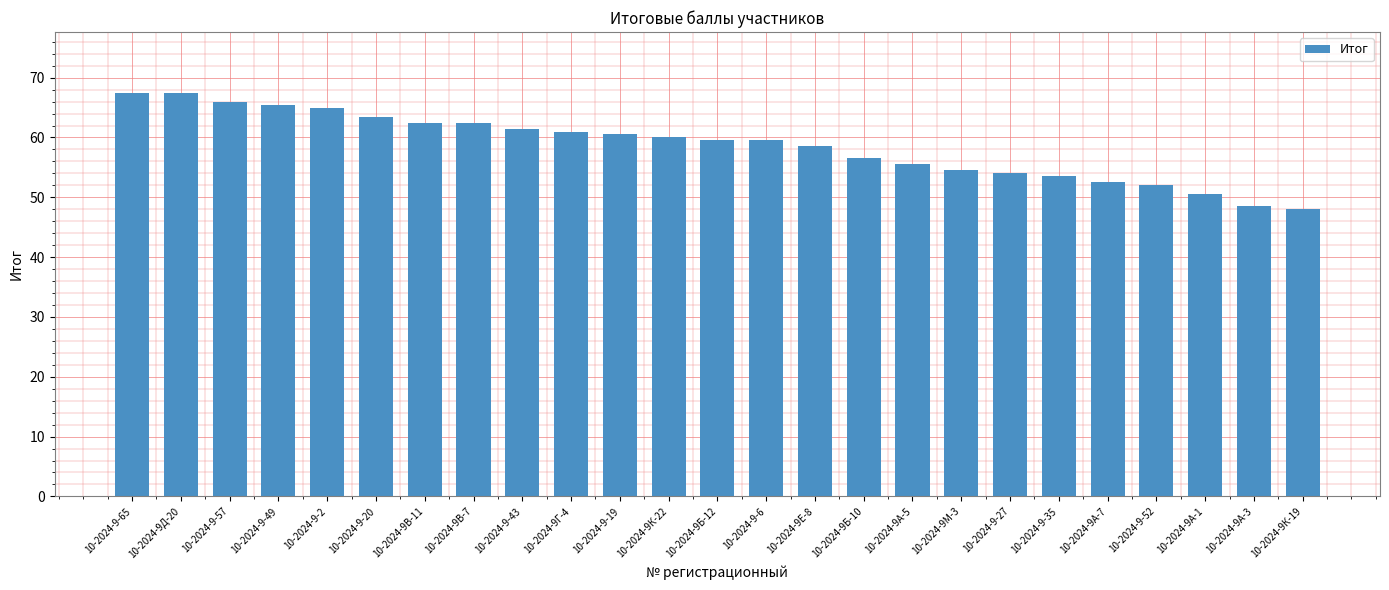

What is the difference between the maximum and second lowest values?

19.0